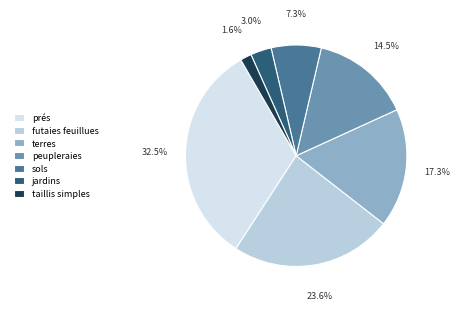

How many segments does this pie chart have?

7